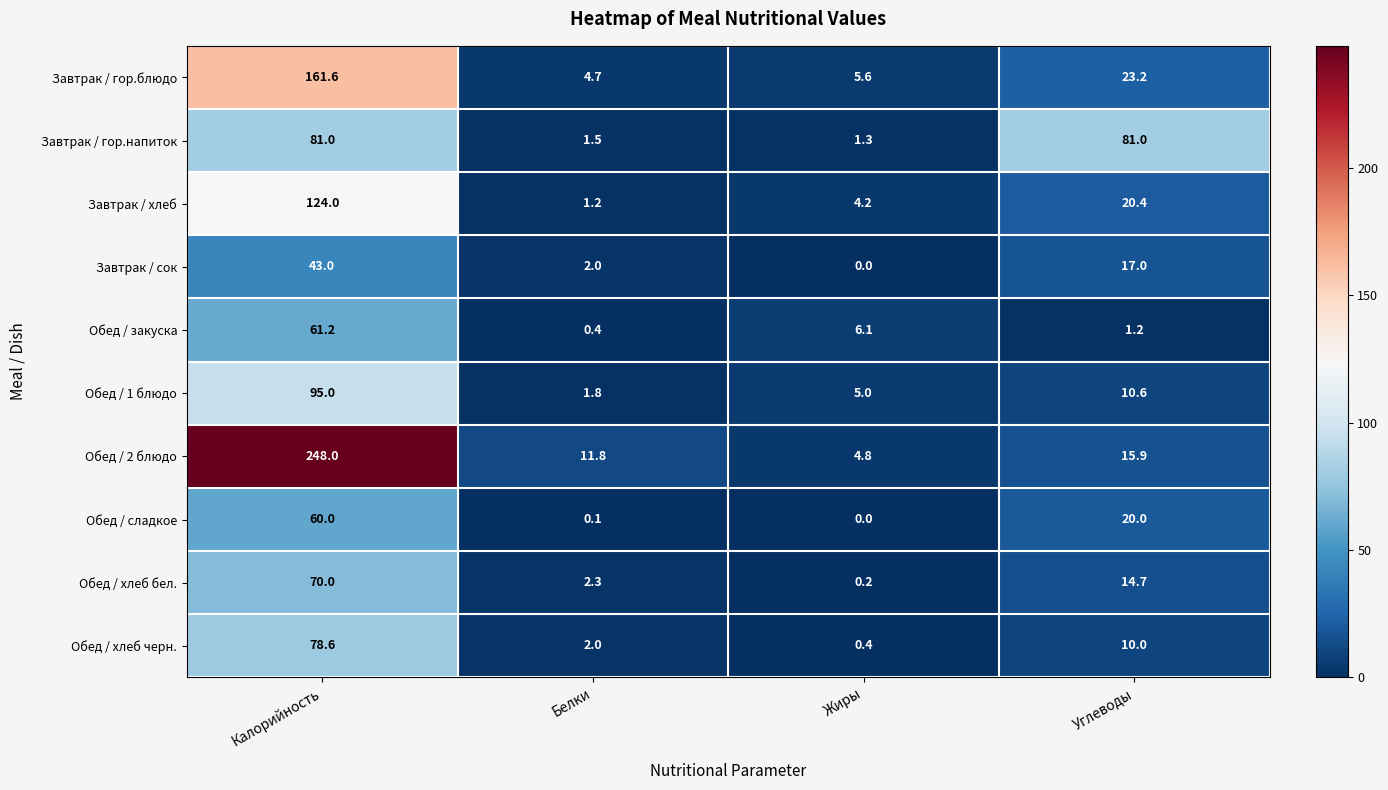

Is it true that Завтрак / сок equals -23.9 at Жиры?

False